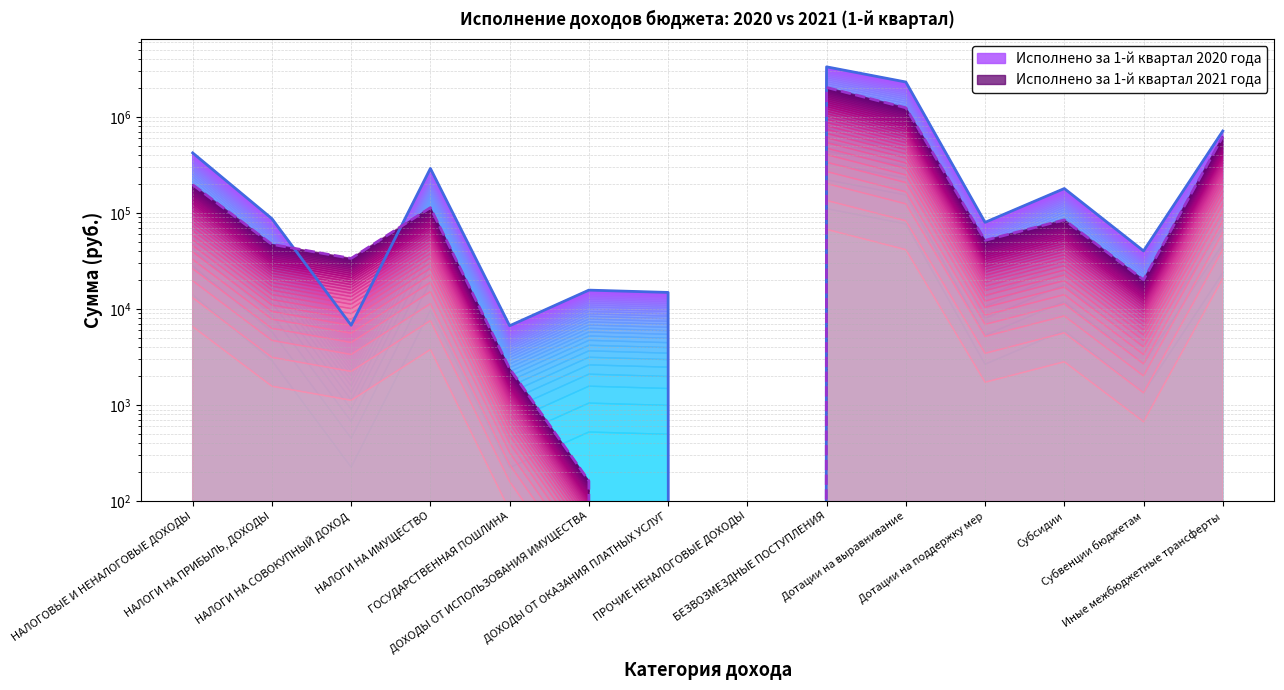

Rank the series by their average value, from lowest to highest.

Исполнено за 1-й квартал 2021 года, Исполнено за 1-й квартал 2020 года